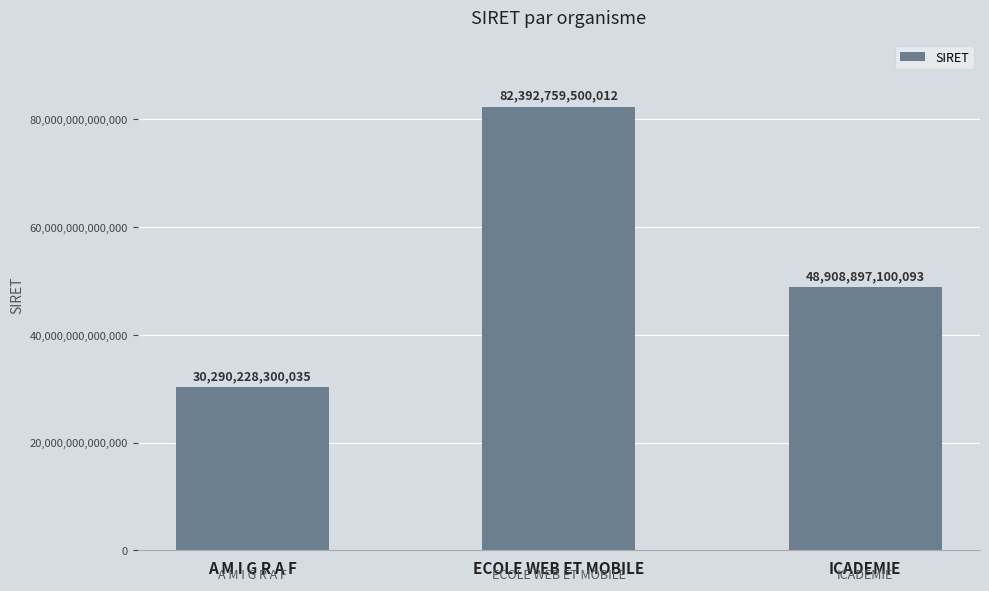

What is the difference between the maximum and minimum values?

52102531199977